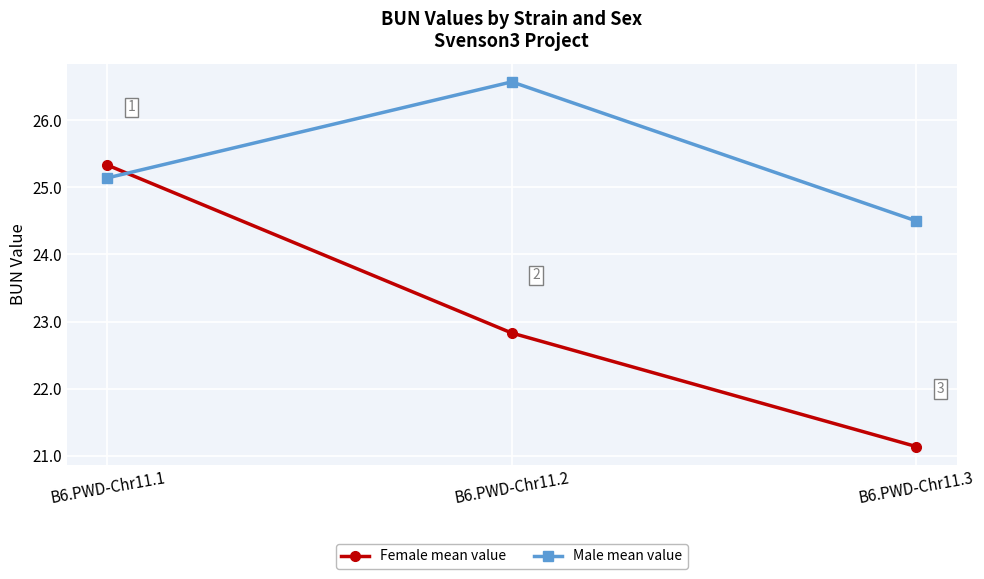

Count the Male mean value values in the range 24 to 26.

2